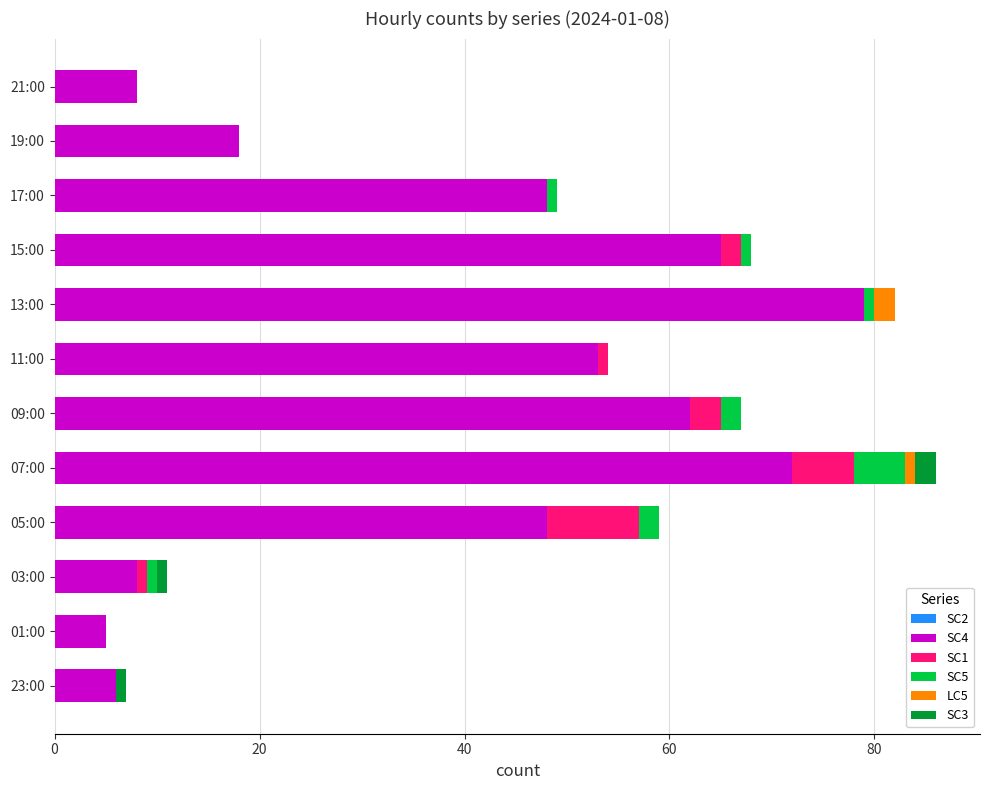

What is the sum of all SC4 values?

472